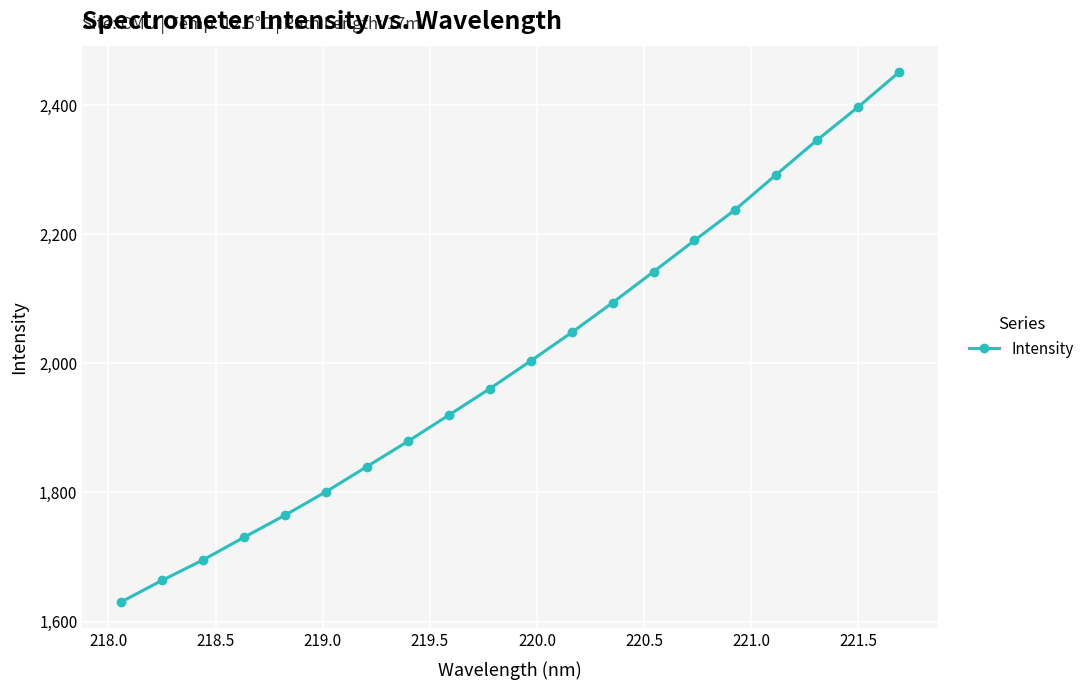

What is the smallest value displayed?

1630.5